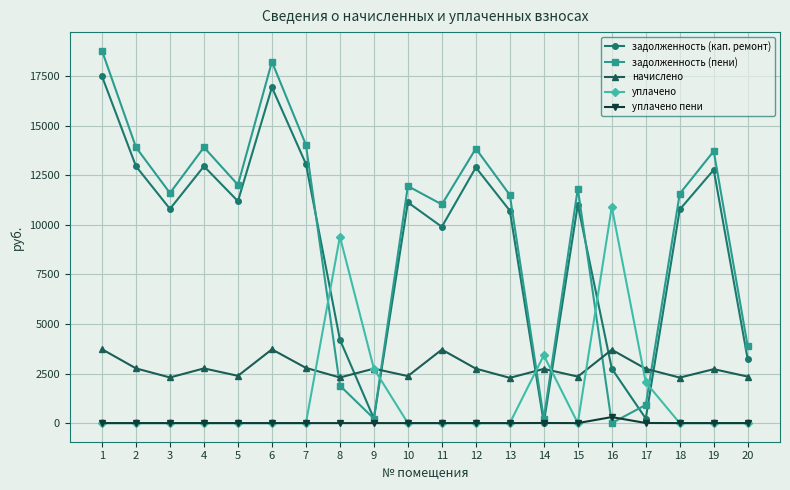

In начислено, how many points are lower than both neighbors (excluding endpoints)?

7